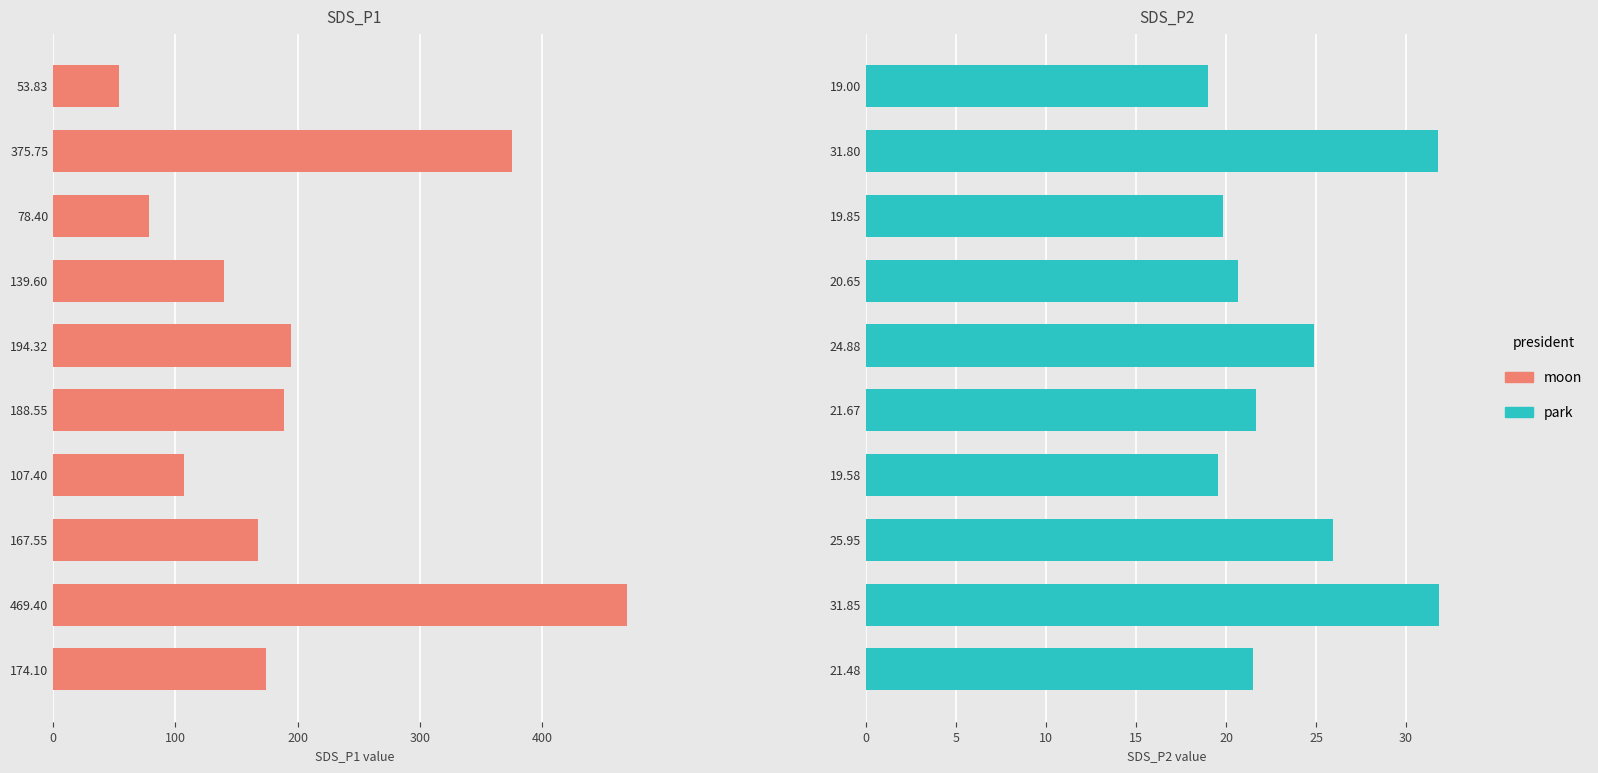

At how many categories does at least one series exceed 78?

9